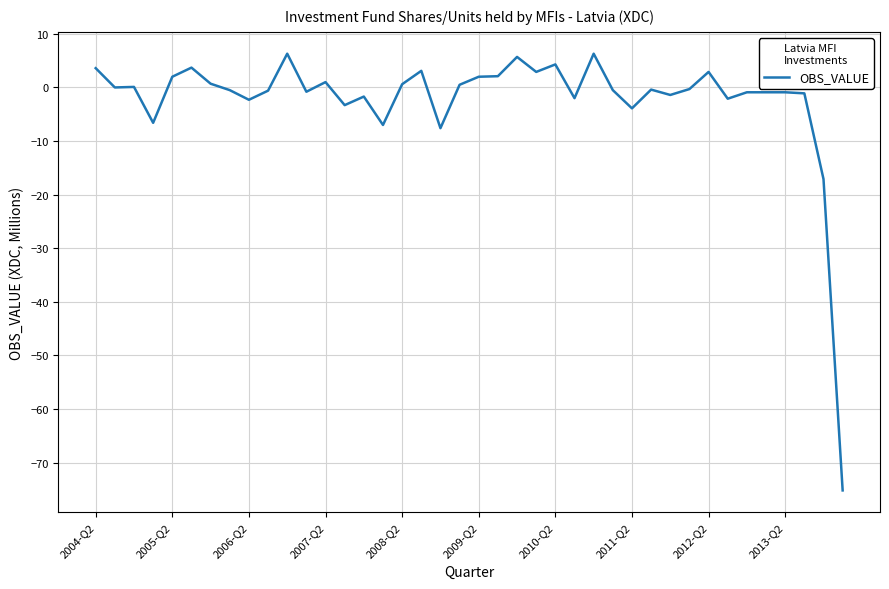

Does the chart have visible grid lines?

Yes